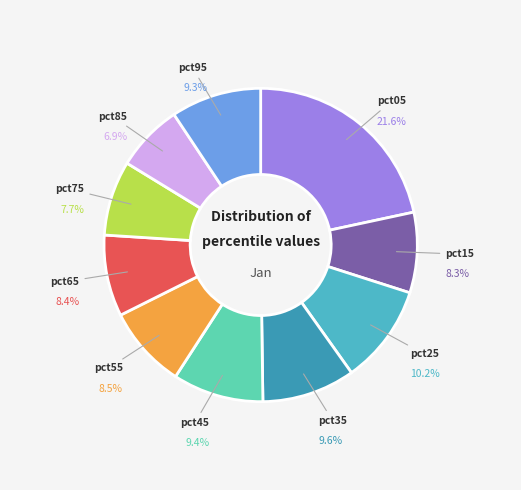

Is there a majority slice in this chart?

No